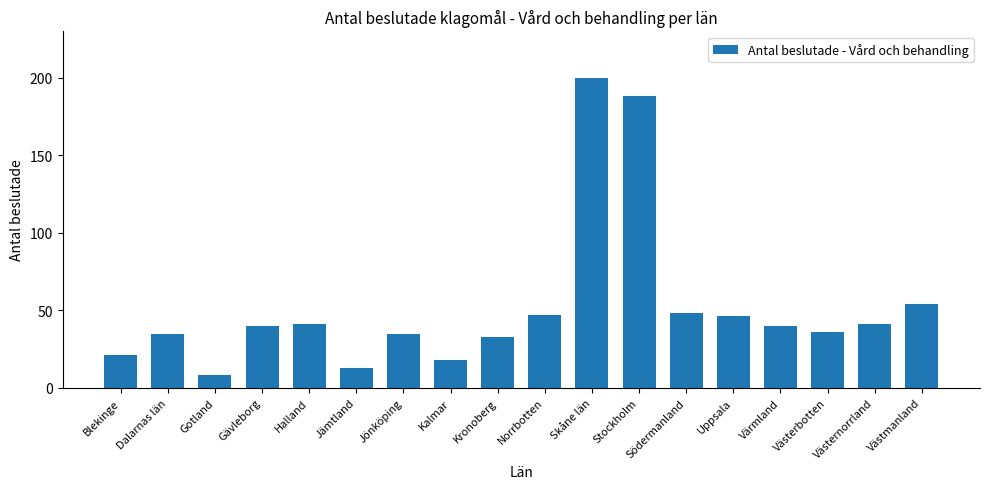

What is the label of the 1st bar from the left?

Blekinge